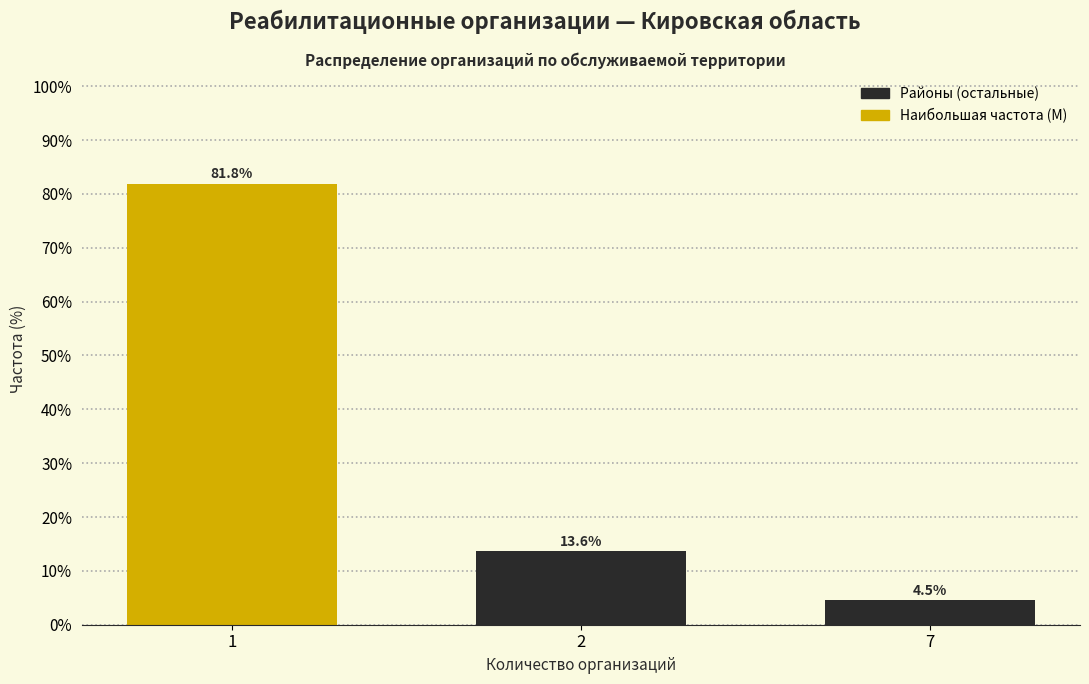

Reading left to right, transcribe all the data shown in this chart.

81.8	13.6	4.5